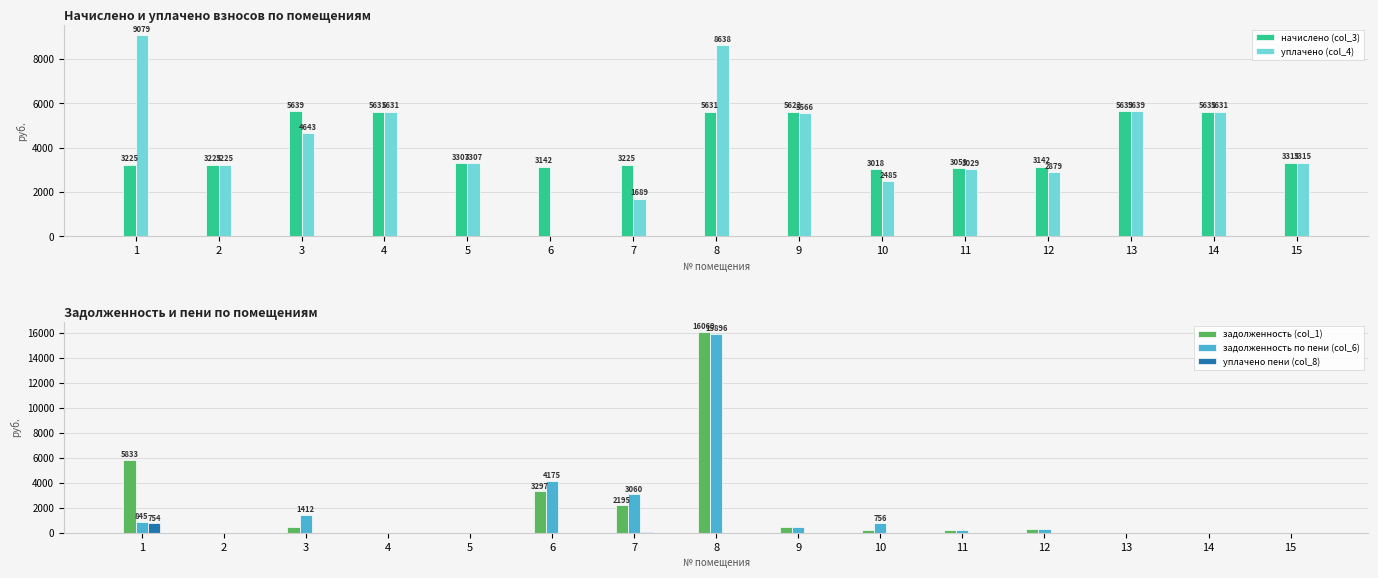

Which series has the largest range (max minus min)?

задолженность (col_1)